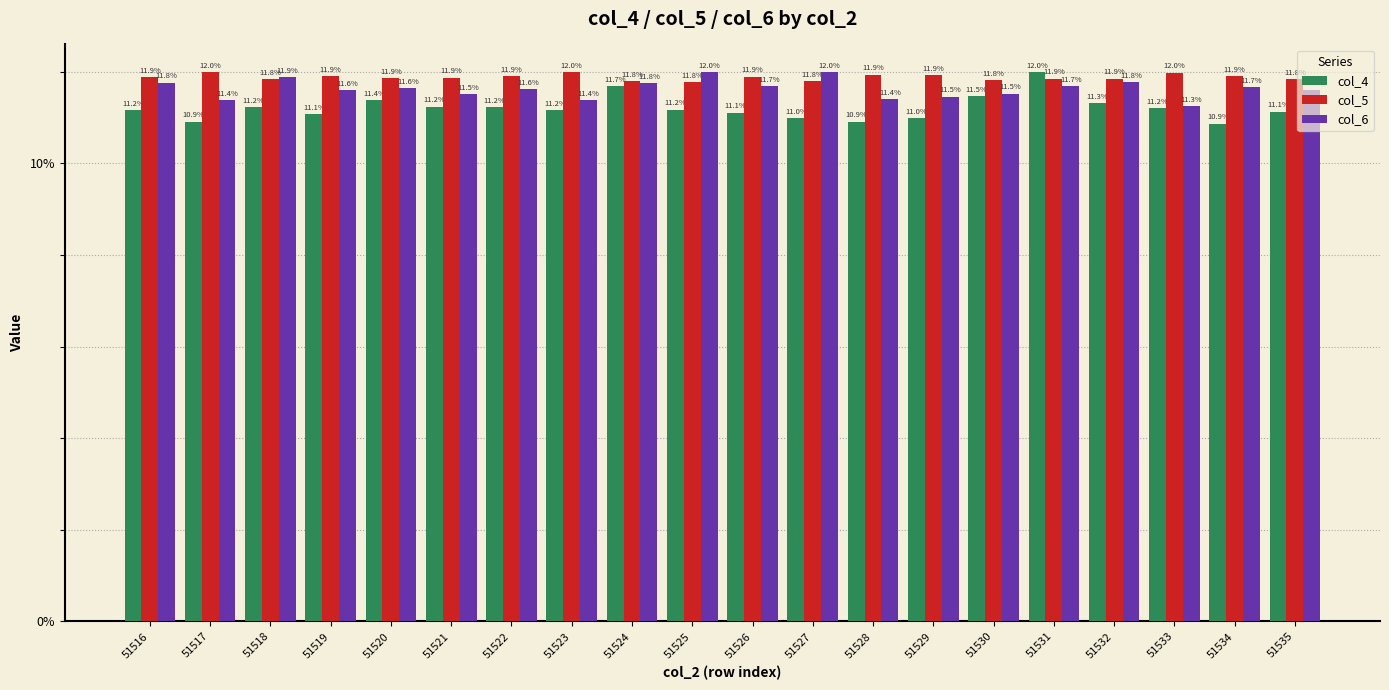

Reading left to right, extract all data points from this chart.

col_4: 11.2	10.9	11.2	11.1	11.4	11.2	11.2	11.2	11.7	11.2	11.1	11.0	10.9	11.0	11.5	12.0	11.3	11.2	10.9	11.1
col_5: 11.9	12.0	11.8	11.9	11.9	11.9	11.9	12.0	11.8	11.8	11.9	11.8	11.9	11.9	11.8	11.9	11.9	12.0	11.9	11.8
col_6: 11.8	11.4	11.9	11.6	11.6	11.5	11.6	11.4	11.8	12.0	11.7	12.0	11.4	11.5	11.5	11.7	11.8	11.3	11.7	11.6